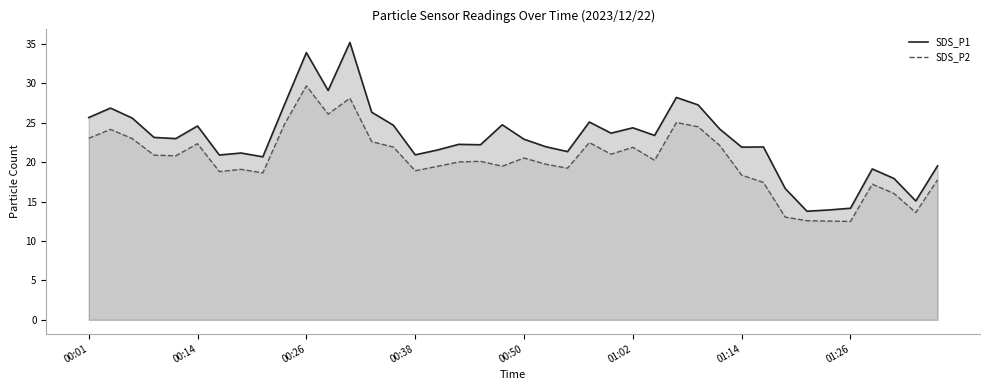

What is the difference between the maximum and minimum values in the SDS_P2 series?

17.2